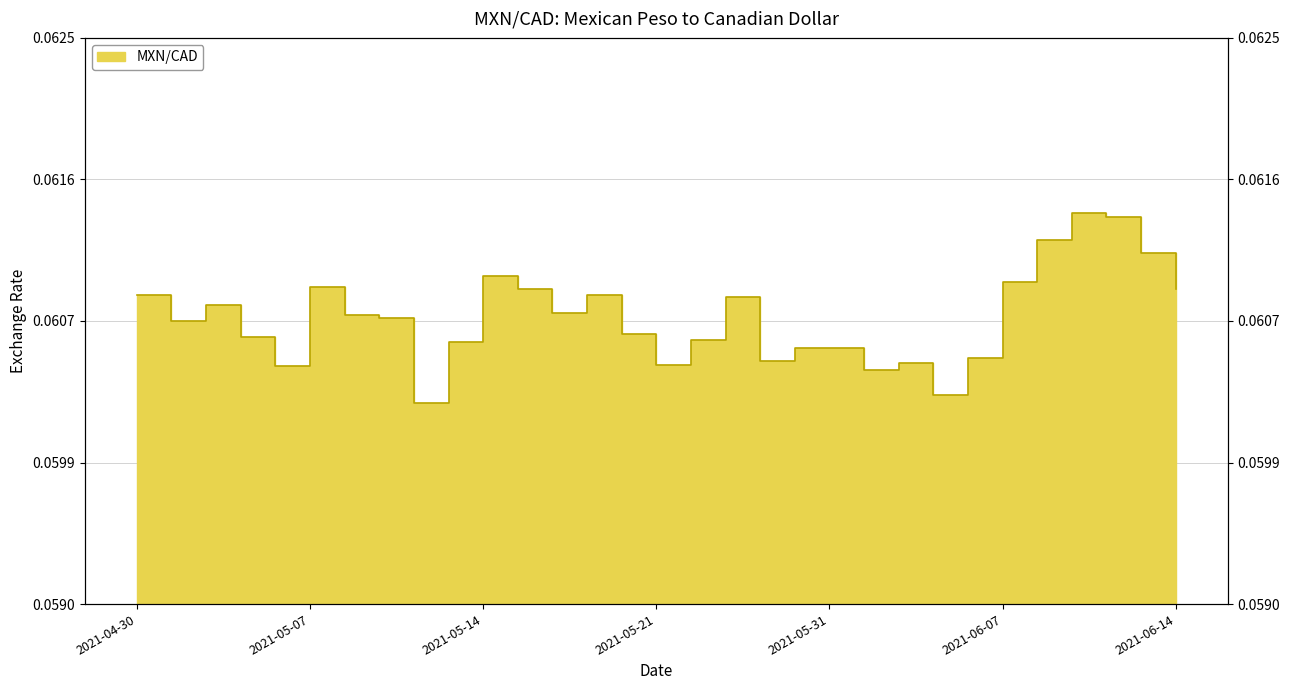

Reading left to right, what are all the values shown in this chart?

2021-04-30=0.1	2021-05-03=0.1	2021-05-04=0.1	2021-05-05=0.1	2021-05-06=0.1	2021-05-07=0.1	2021-05-10=0.1	2021-05-11=0.1	2021-05-12=0.1	2021-05-13=0.1	2021-05-14=0.1	2021-05-17=0.1	2021-05-18=0.1	2021-05-19=0.1	2021-05-20=0.1	2021-05-21=0.1	2021-05-25=0.1	2021-05-26=0.1	2021-05-27=0.1	2021-05-28=0.1	2021-05-31=0.1	2021-06-01=0.1	2021-06-02=0.1	2021-06-03=0.1	2021-06-04=0.1	2021-06-07=0.1	2021-06-08=0.1	2021-06-09=0.1	2021-06-10=0.1	2021-06-11=0.1	2021-06-14=0.1